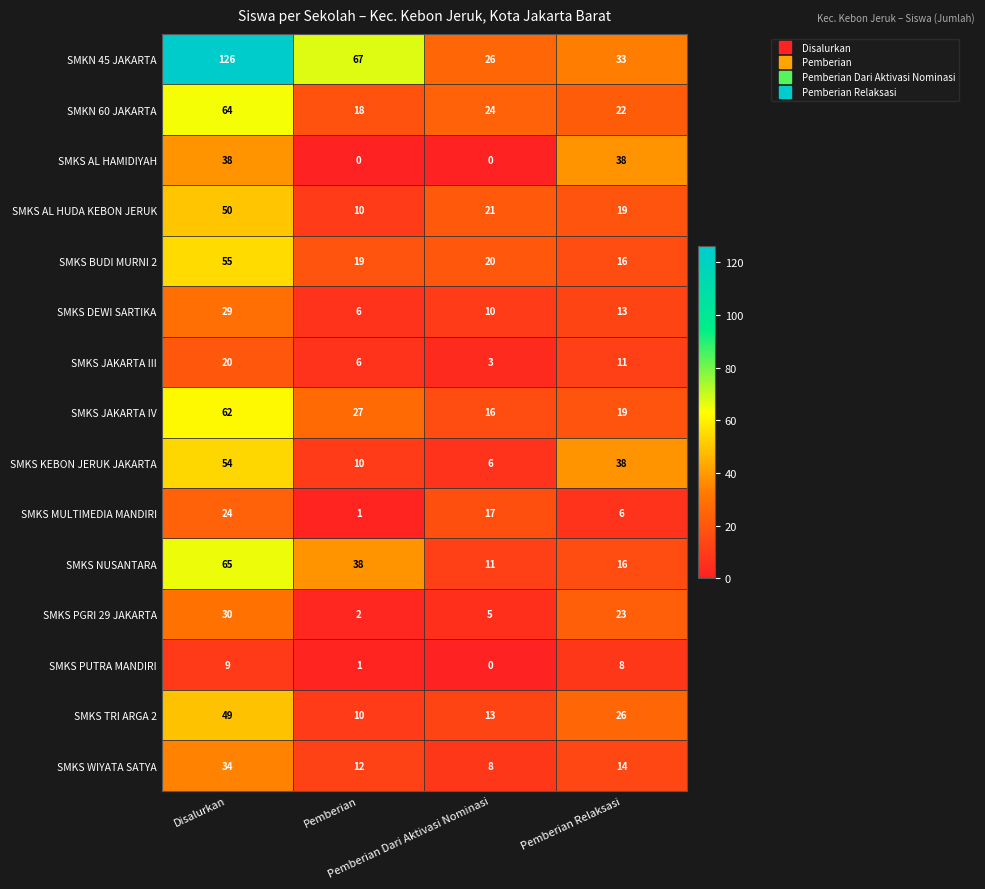

List the series in order of their peak value, highest first.

SMKN 45 JAKARTA, SMKS NUSANTARA, SMKN 60 JAKARTA, SMKS JAKARTA IV, SMKS BUDI MURNI 2, SMKS KEBON JERUK JAKARTA, SMKS AL HUDA KEBON JERUK, SMKS TRI ARGA 2, SMKS AL HAMIDIYAH, SMKS WIYATA SATYA, SMKS PGRI 29 JAKARTA, SMKS DEWI SARTIKA, SMKS MULTIMEDIA MANDIRI, SMKS JAKARTA III, SMKS PUTRA MANDIRI